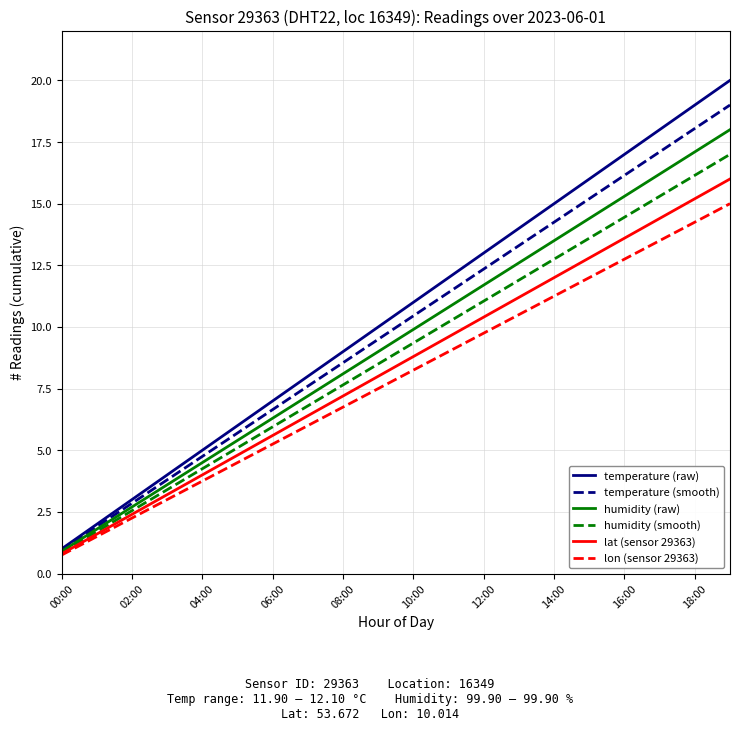

What is the average value of the temperature (raw) series?

10.5